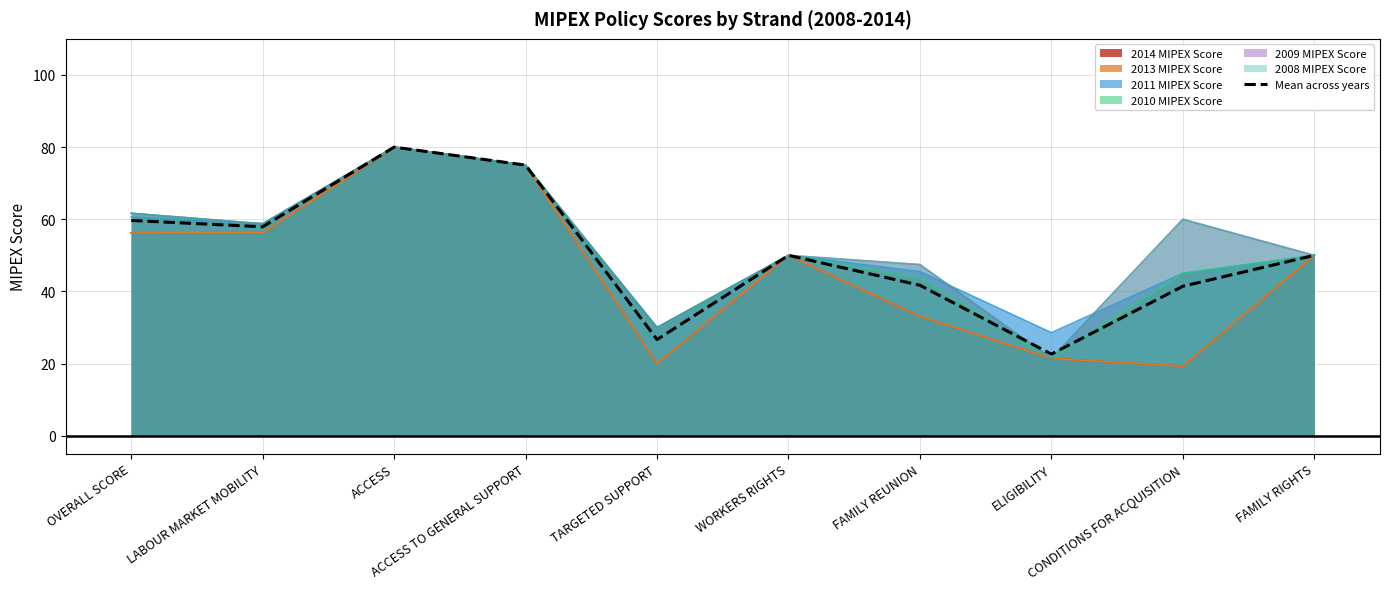

What is the sum of all values?

505.0